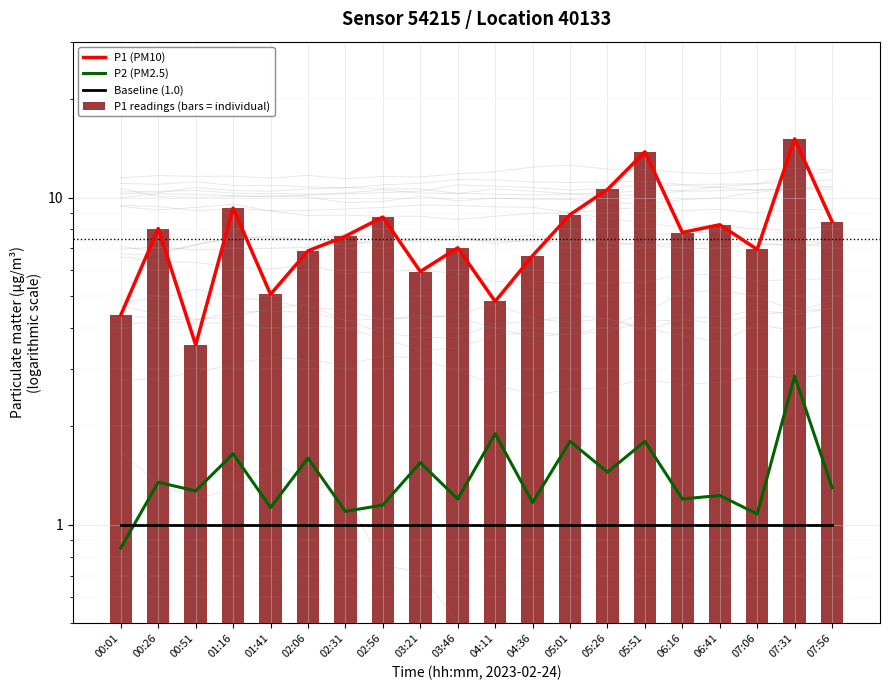

Which series has the largest total across all categories?

P1 (PM10)